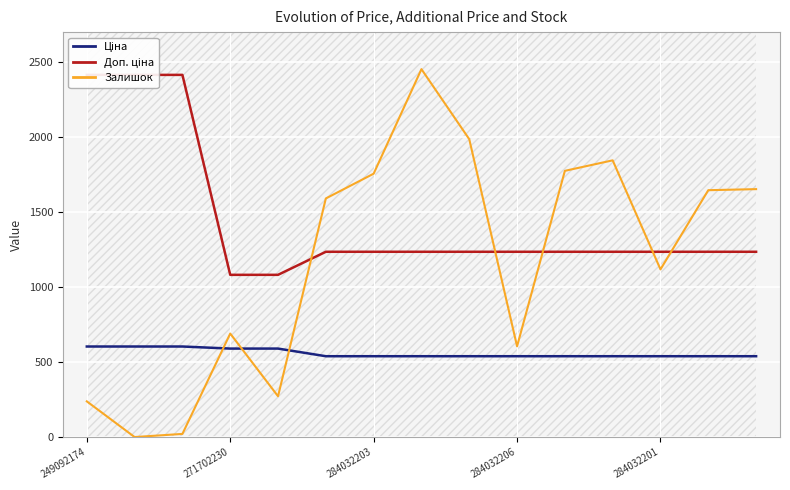

Rank the series by their average value, from highest to lowest.

Доп. ціна, Залишок, Ціна